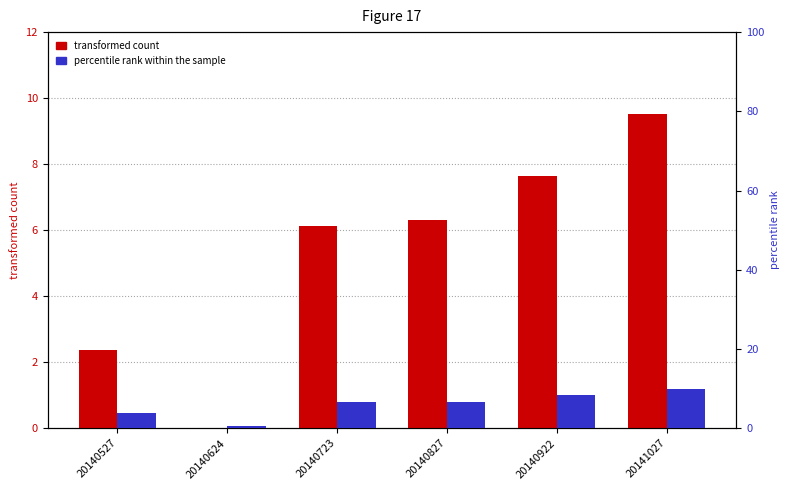

Between 20140624 and 20140827, which is larger?

20140827